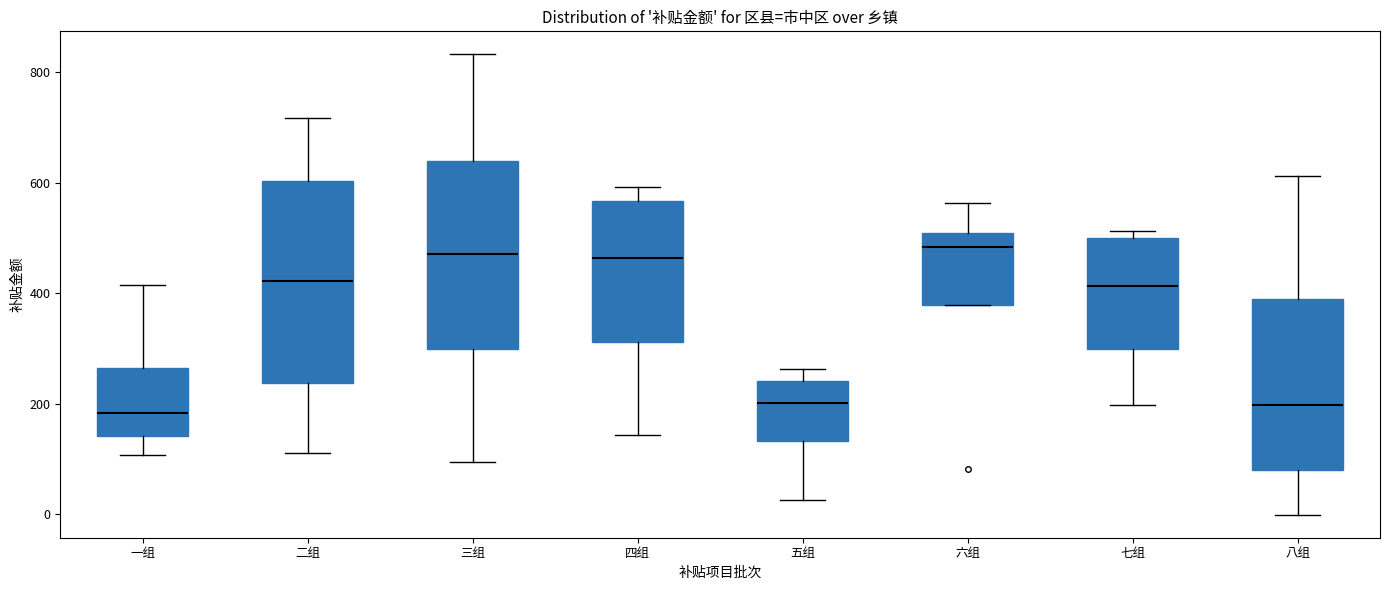

Where is the upper edge of the box for 七组 on the y-axis? The values are not printed on the chart, so give them approximately, as read against the axis.

500